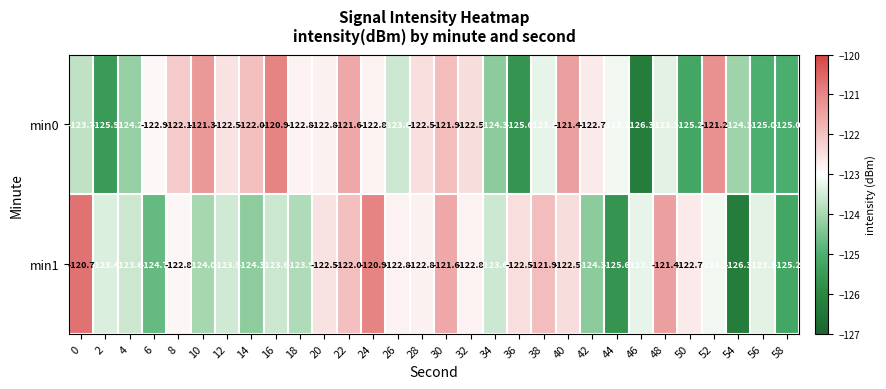

List the series in order of their overall mean, highest first.

min1, min0